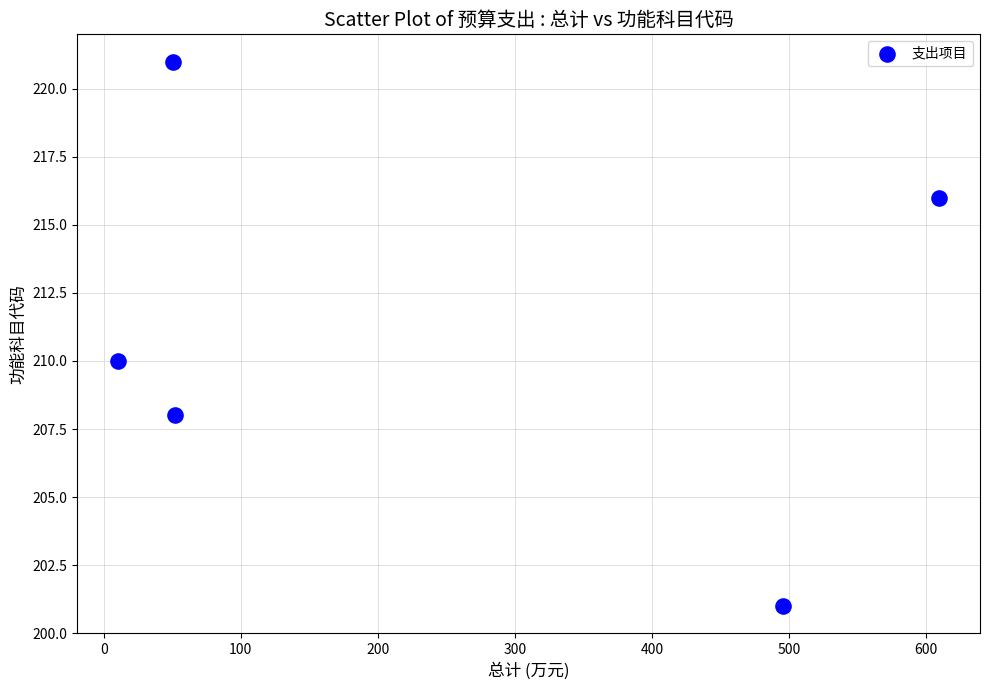

What Y value in the scatter plot is closest to 211?

210